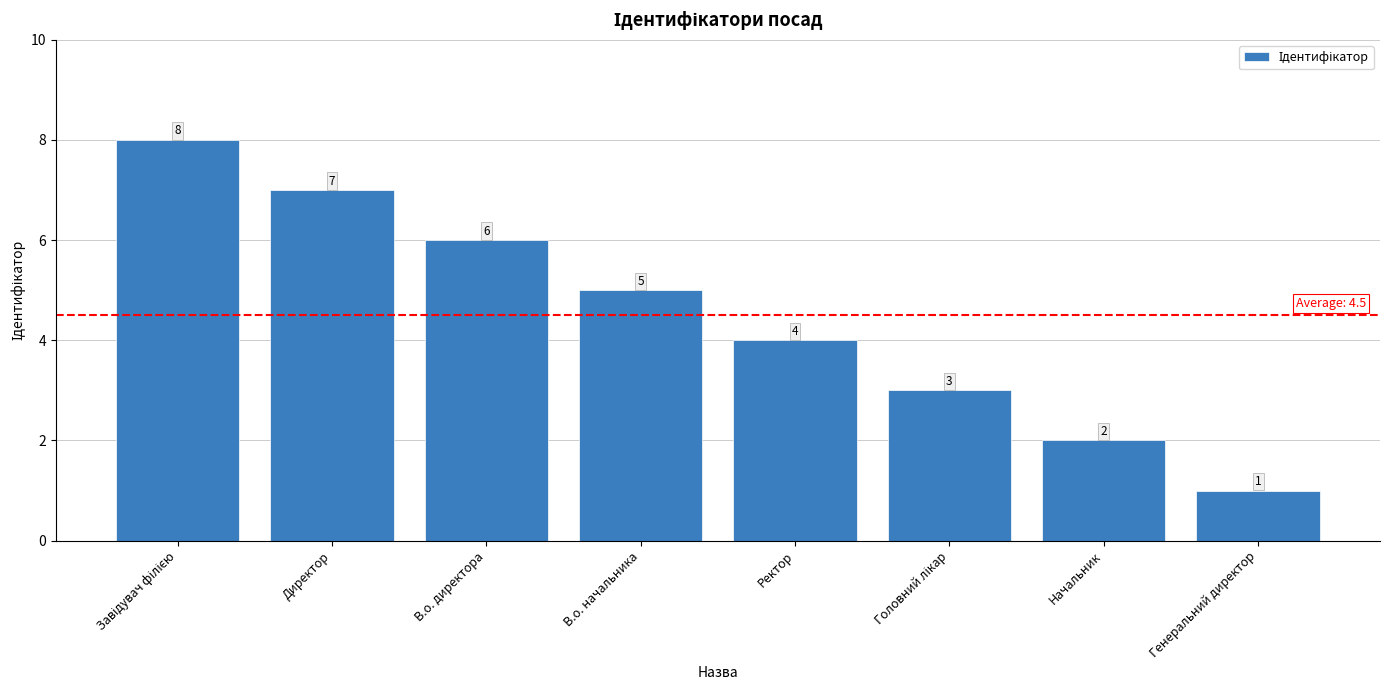

What is the value of the 3rd bar from the left?

6